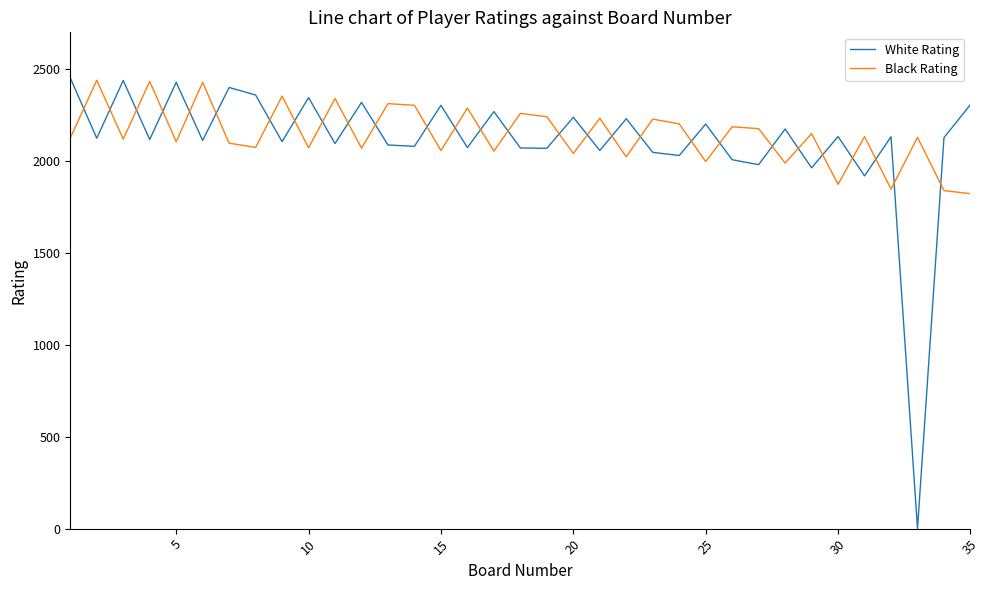

At how many categories does at least one series exceed 1685?

35